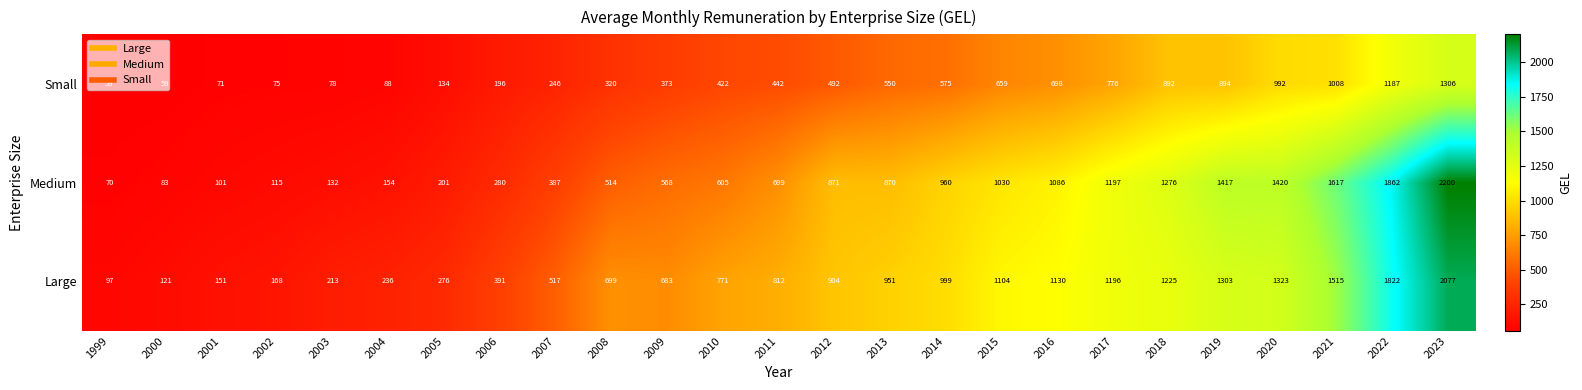

What is the total value across all series at 2007?

1150